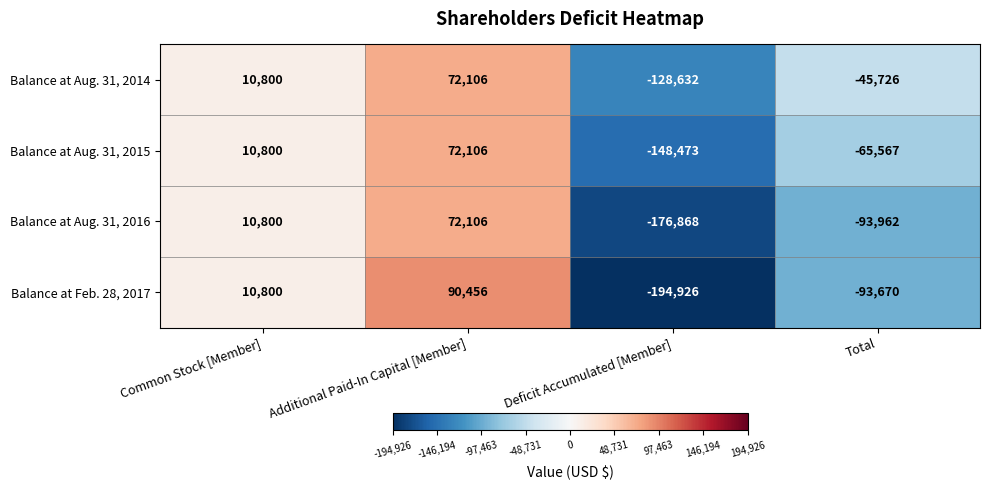

List the labels in order of Balance at Aug. 31, 2016 value, smallest first.

Deficit Accumulated [Member], Total, Common Stock [Member], Additional Paid-In Capital [Member]